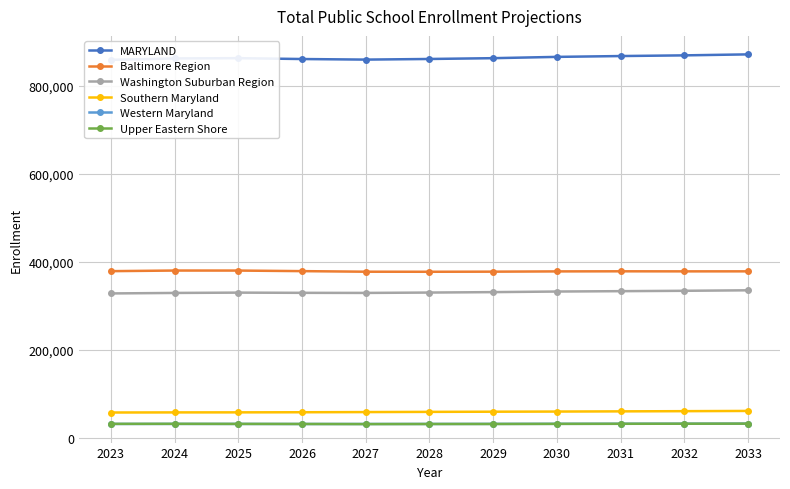

Is the value of Western Maryland at 2030 greater than the value of Baltimore Region at 2026?

No